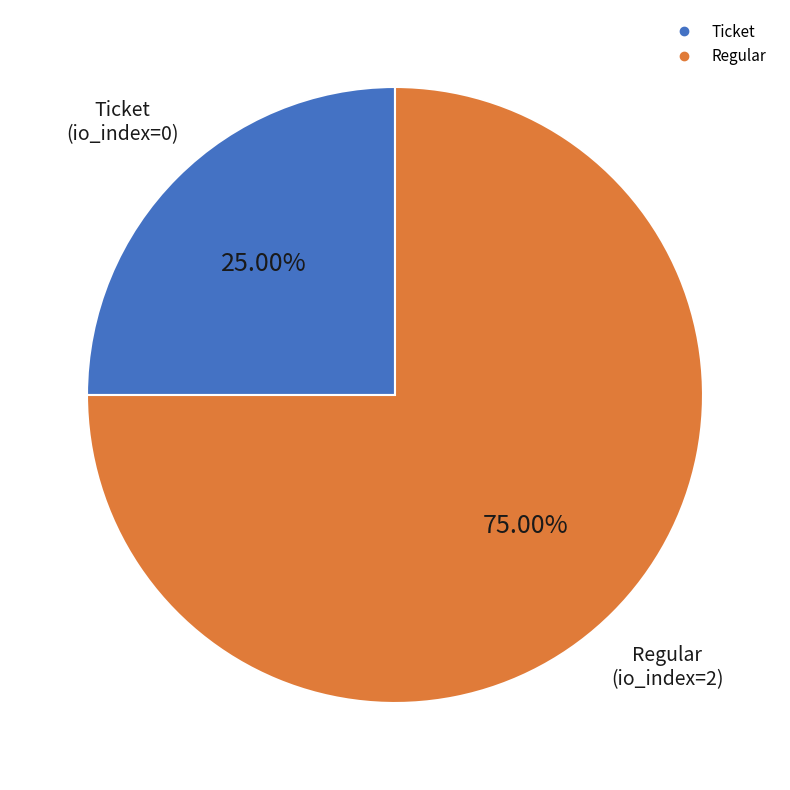

Does any single category account for the majority?

Yes